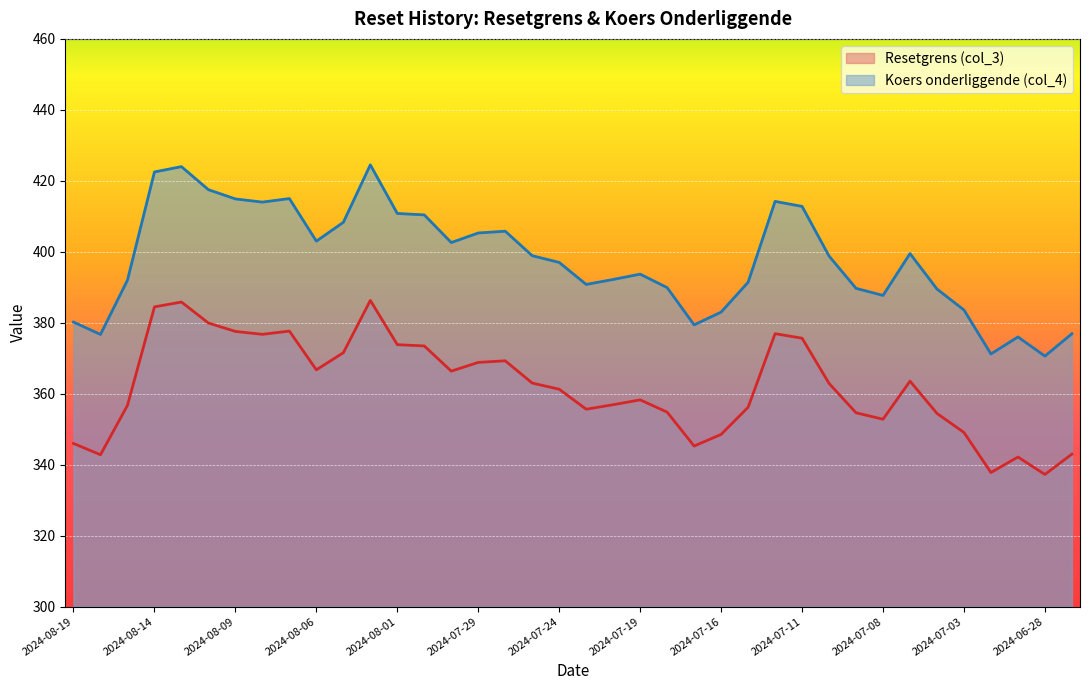

List the series in order of their peak value, highest first.

Koers onderliggende (col_4), Resetgrens (col_3)